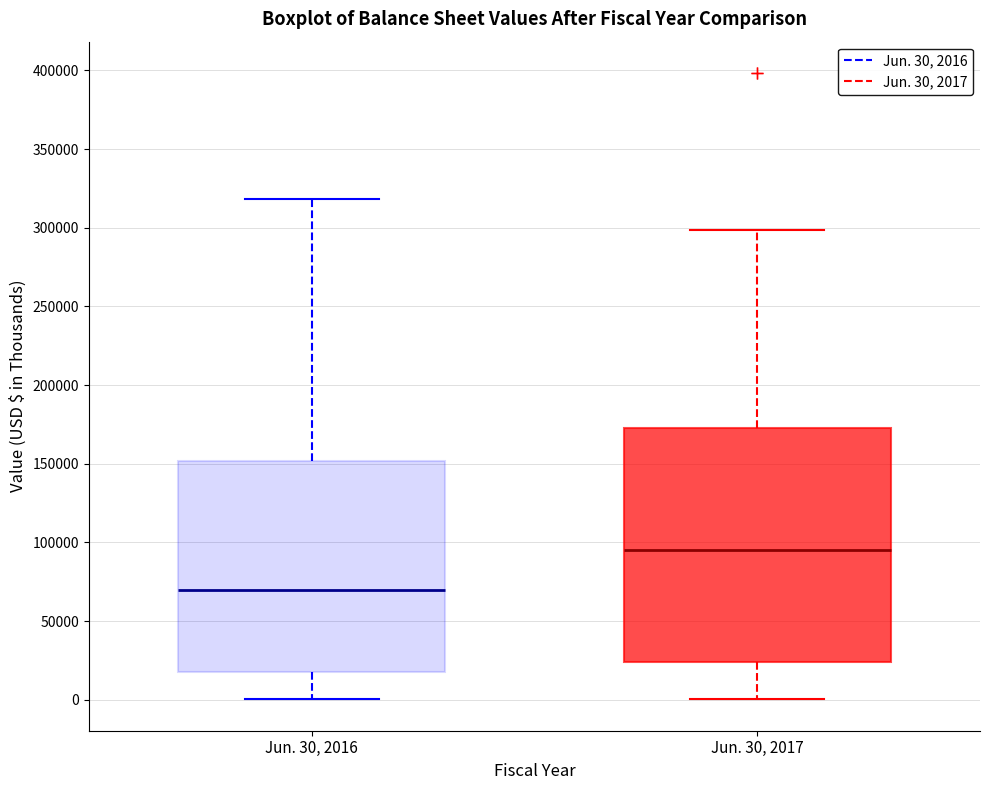

Comparing the boxes themselves (not the whiskers), which one is the tallest?

Jun. 30, 2017